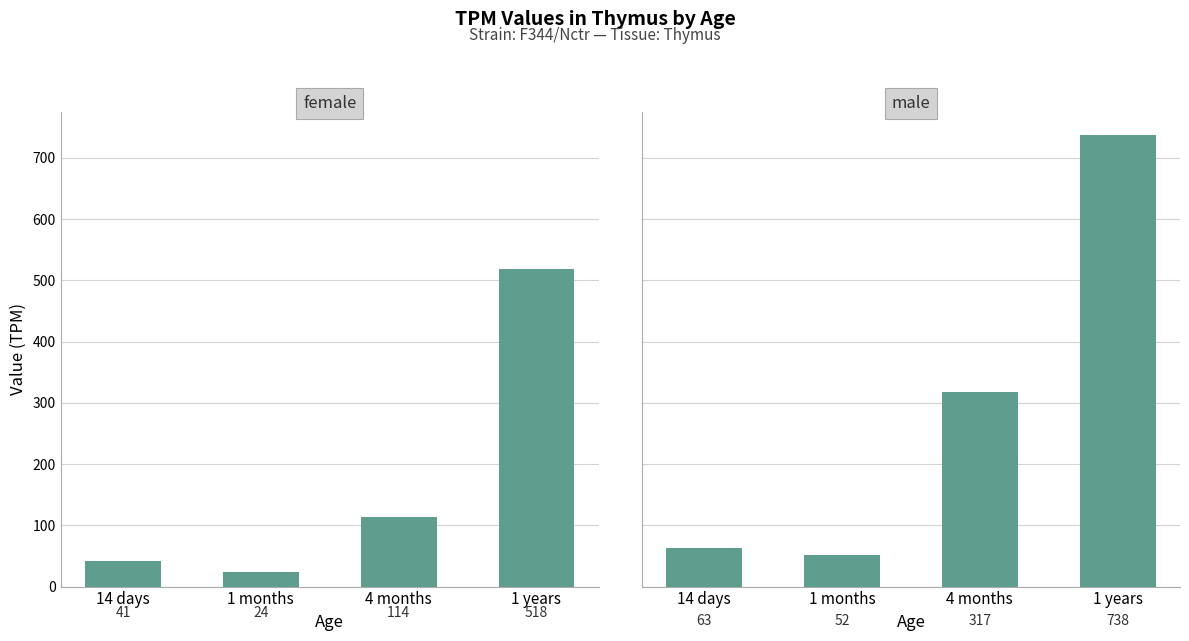

What is the approximate value of male at 14 days?

63